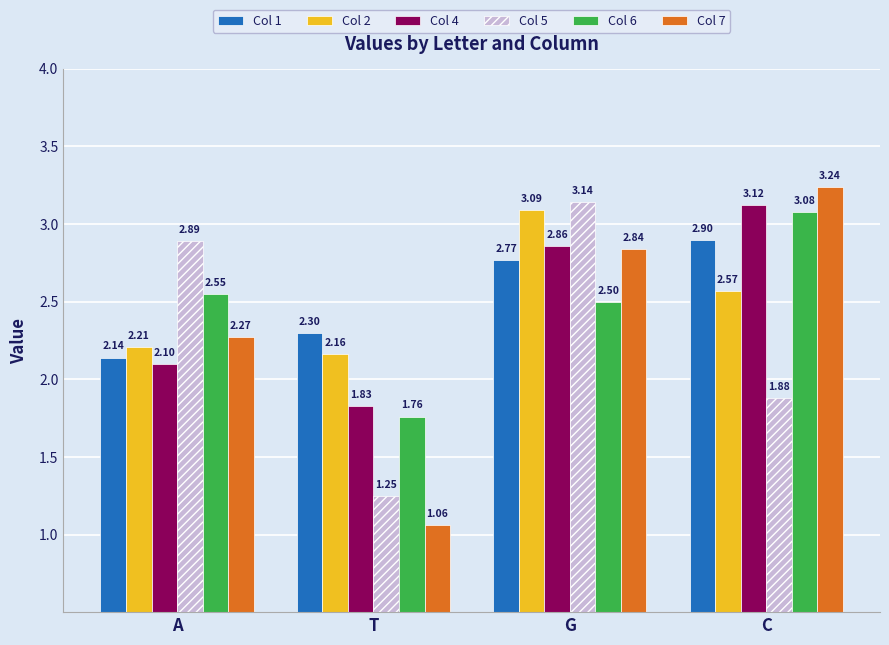

Which series has the widest spread of values?

Col 7